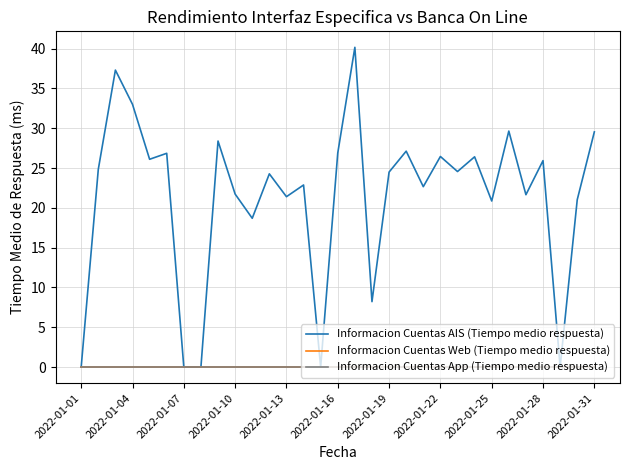

Is this an area chart (filled region under the line)?

No